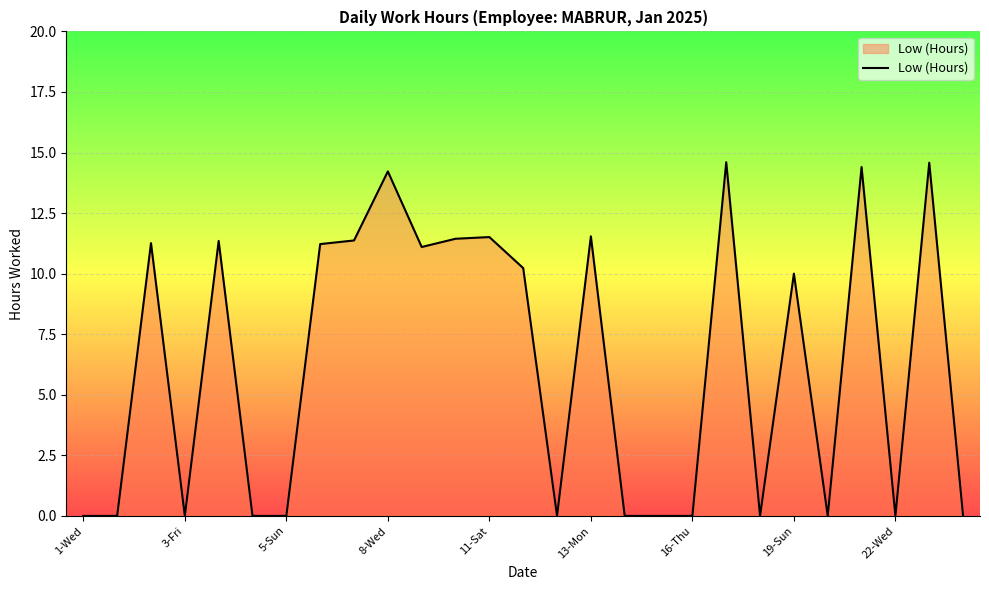

How many lines are shown in the chart?

1